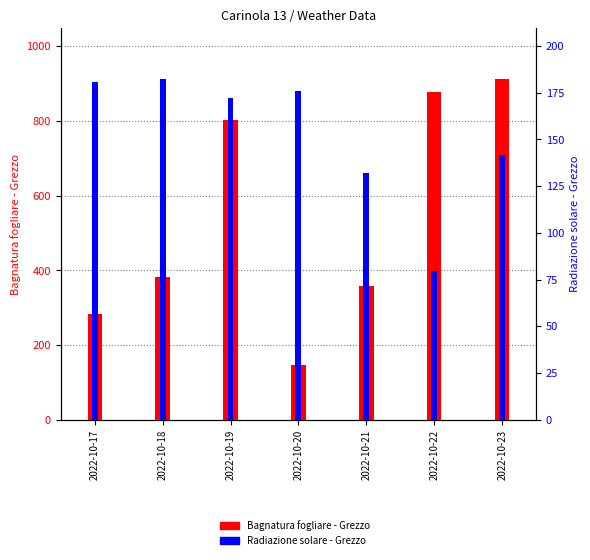

Which series has the largest total across all categories?

Bagnatura fogliare - Grezzo